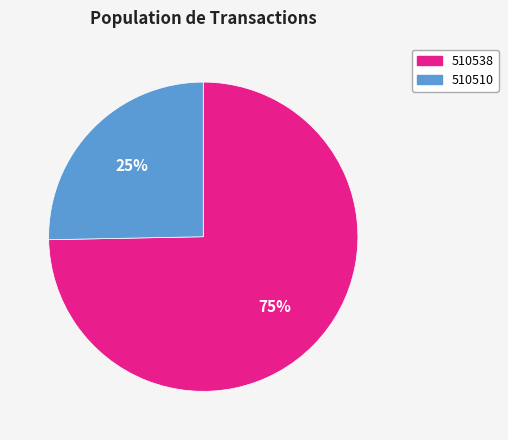

How many segments does this pie chart have?

2